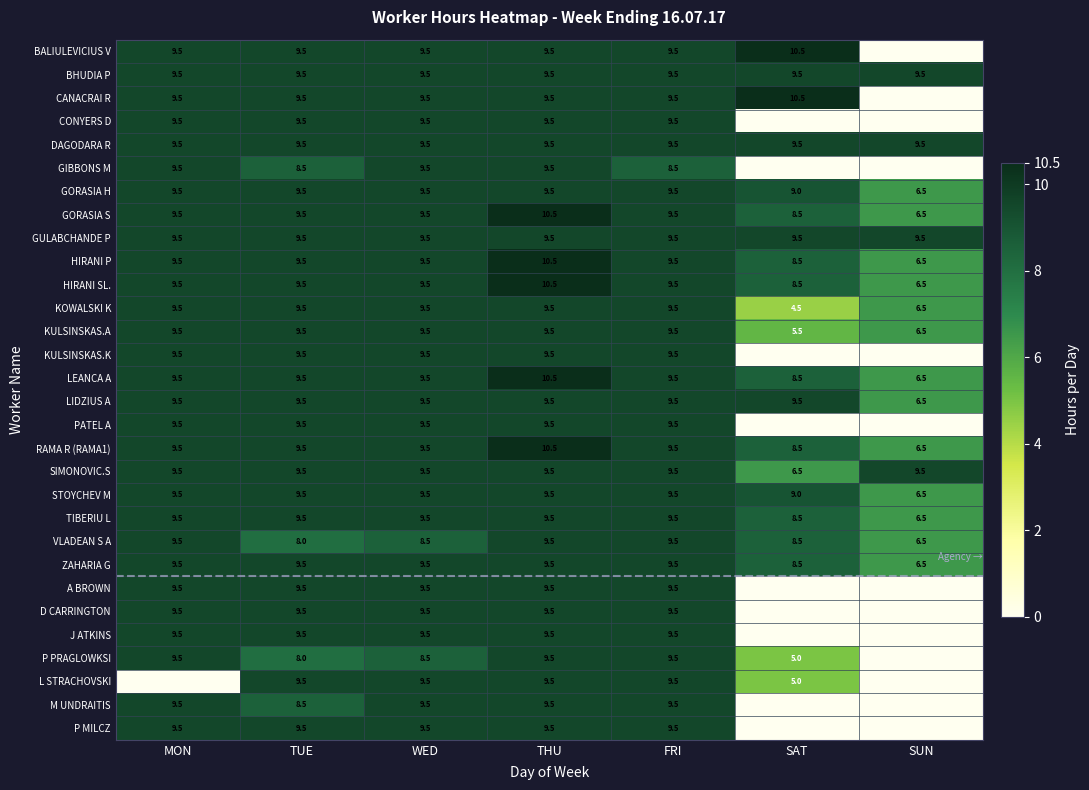

Is the value of LEANCA A at THU greater than the value of L STRACHOVSKI at WED?

Yes